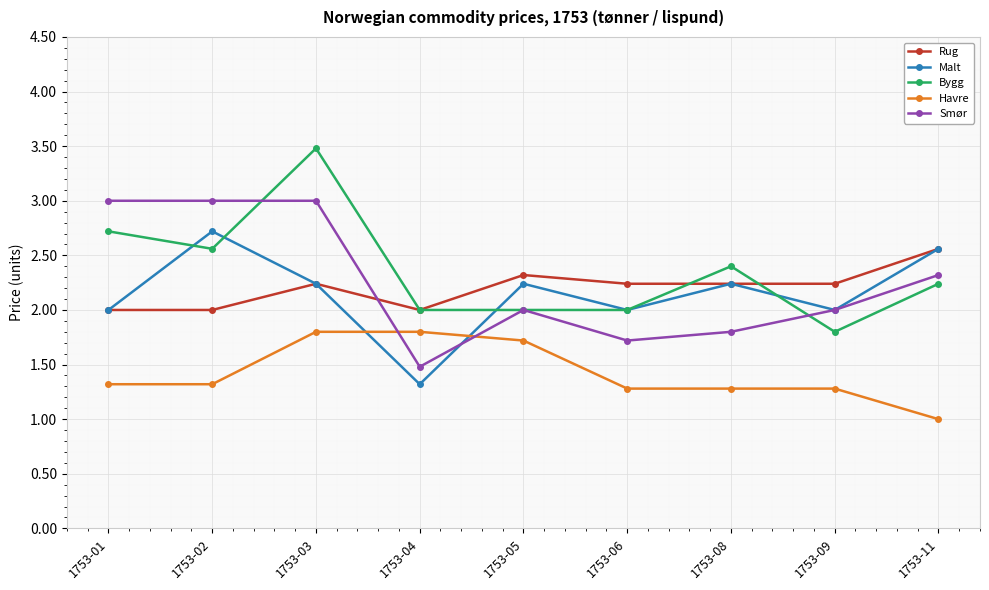

Which series has the largest total across all categories?

Bygg